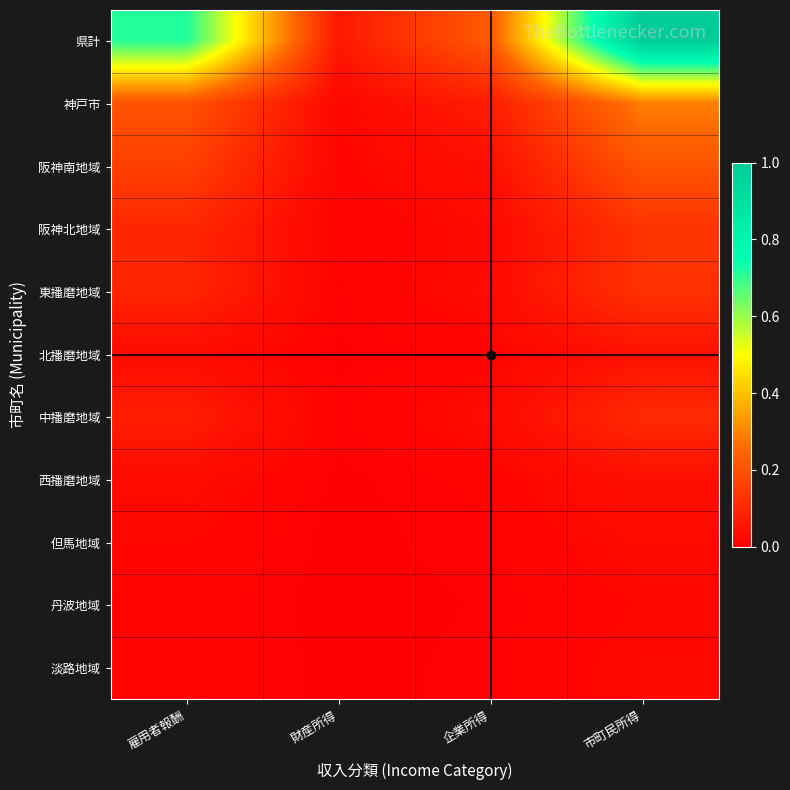

What is the spread (max minus min) of values at 財産所得?

0.1